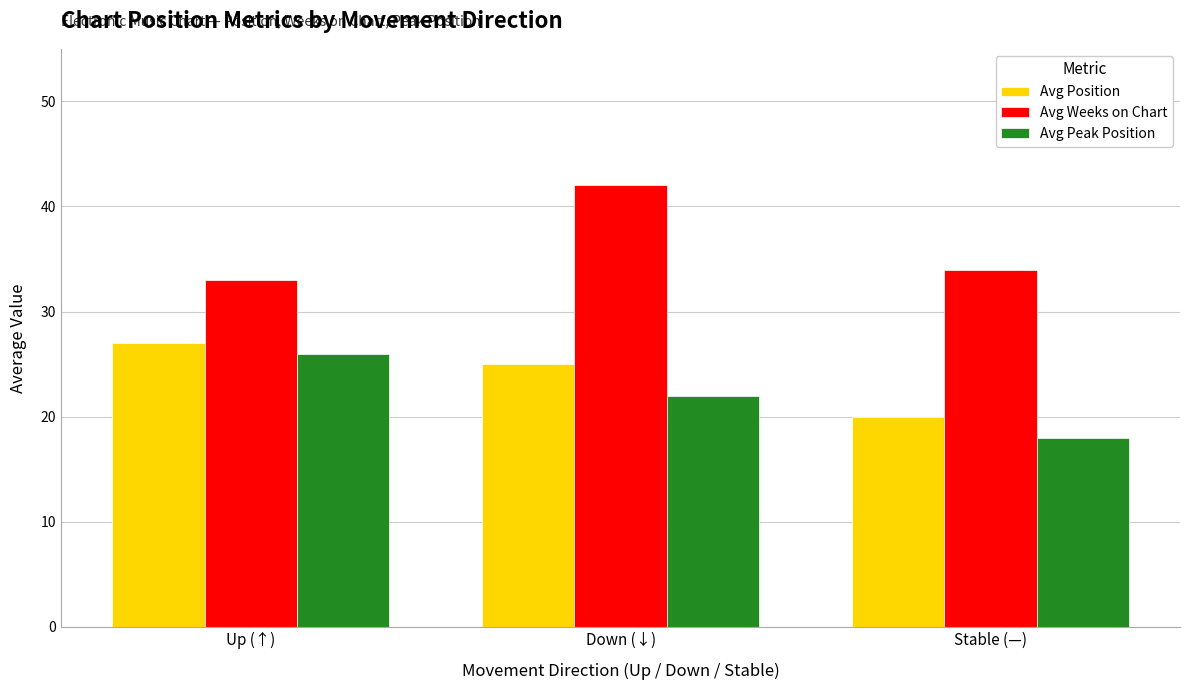

How many distinct data groups are displayed?

3